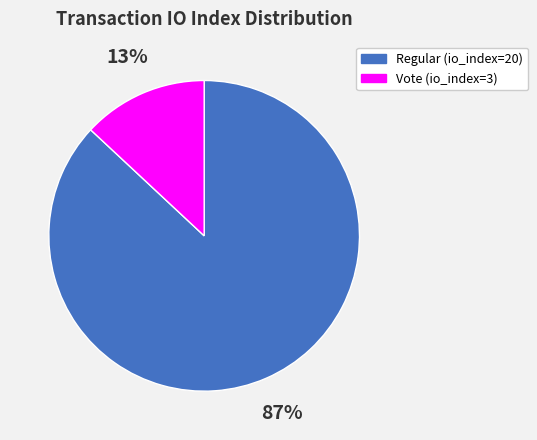

What is the ratio of the value at Regular to the value at Vote?

6.7